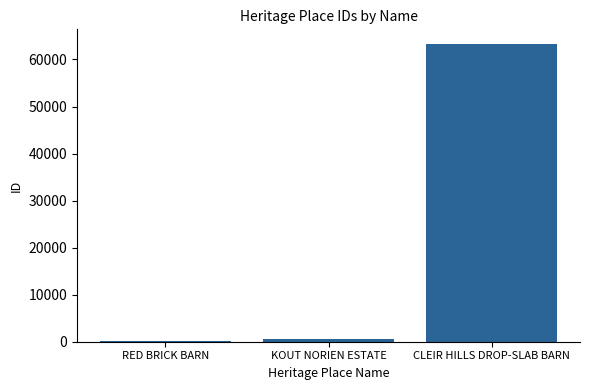

Are the bars horizontal?

No